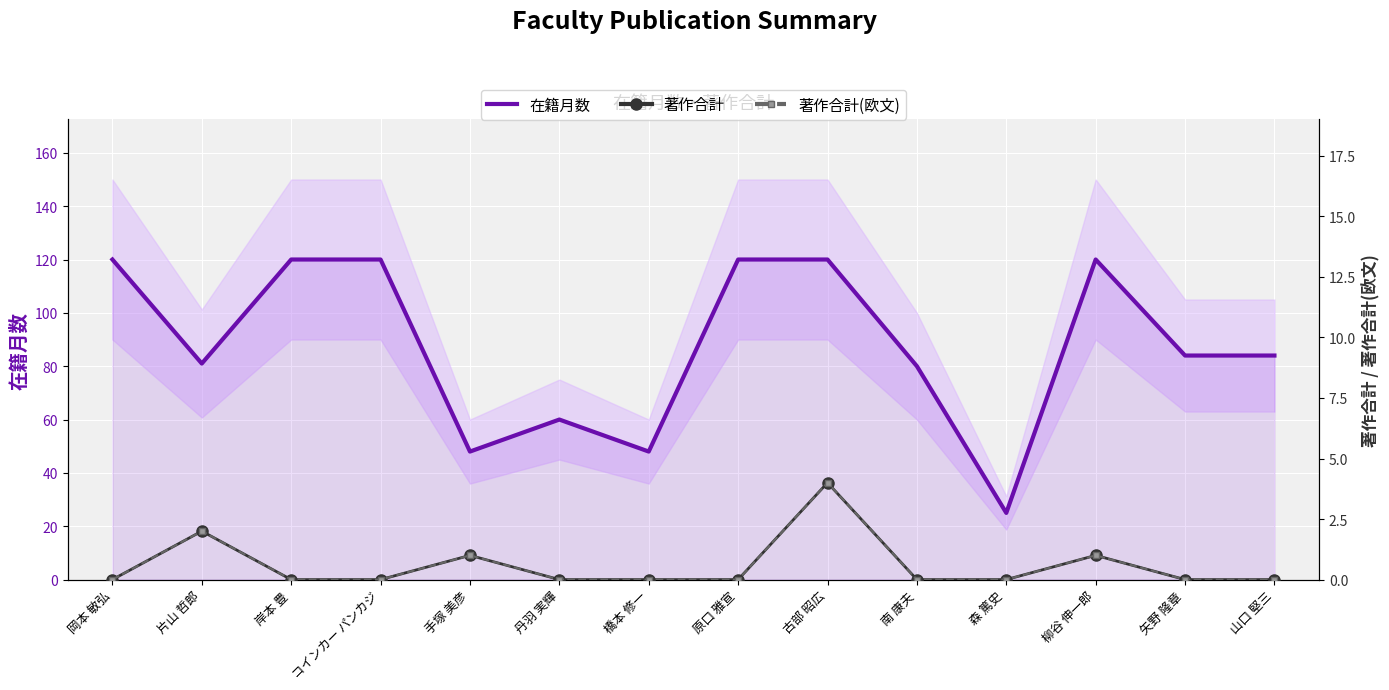

How many data points does each series have?

14